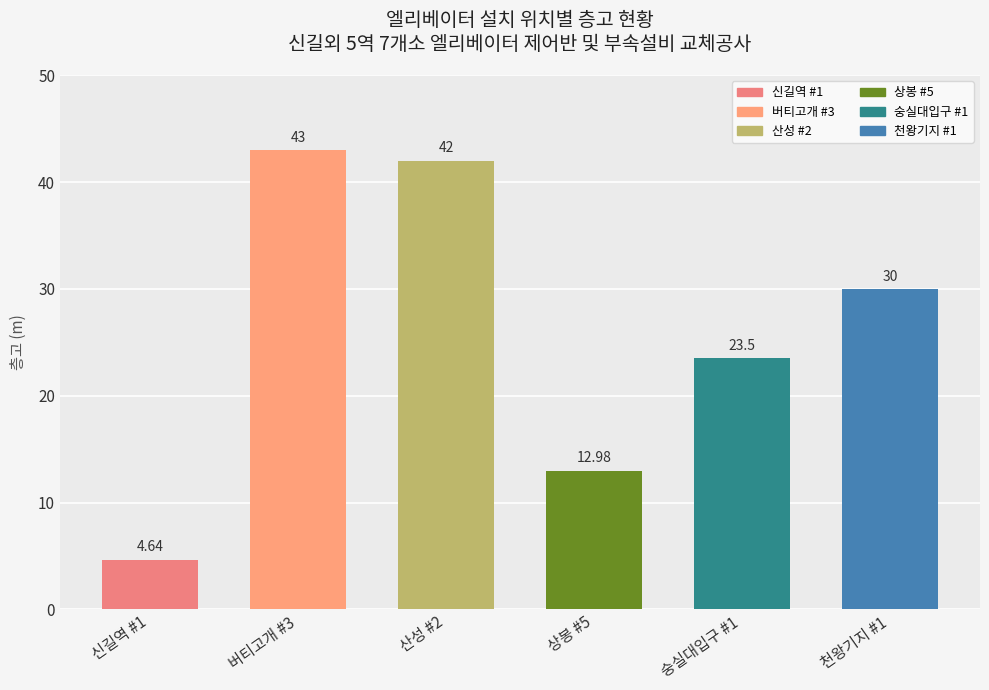

The chart shows a value of 42.0 at 산성 #2. True or false?

True